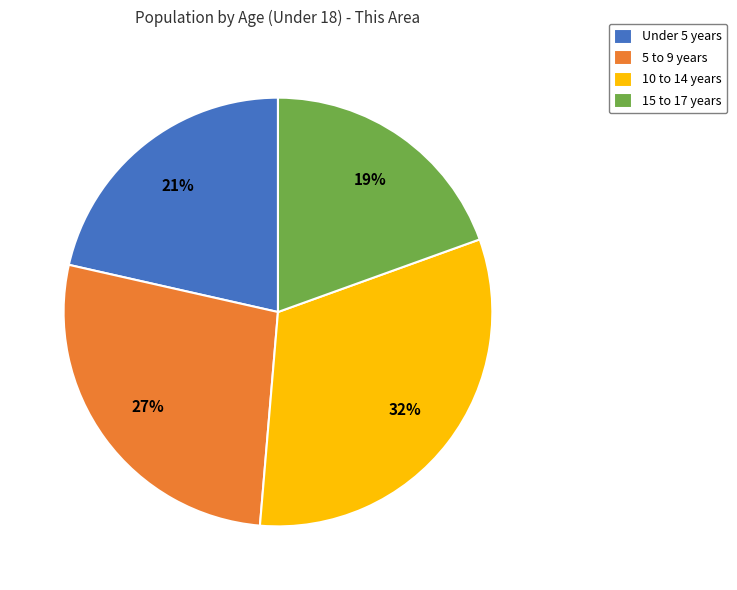

Does any single category account for the majority?

No